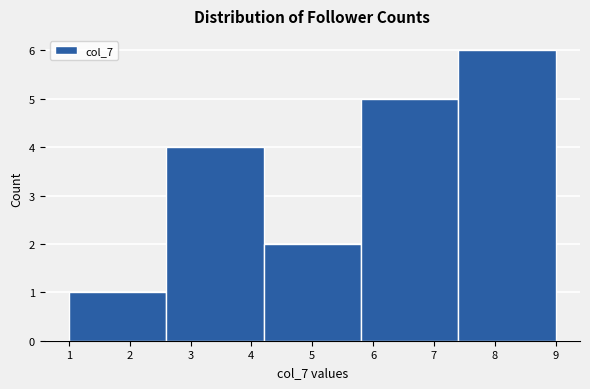

Which range on the x-axis has the tallest bar?

7.4 to 9.0